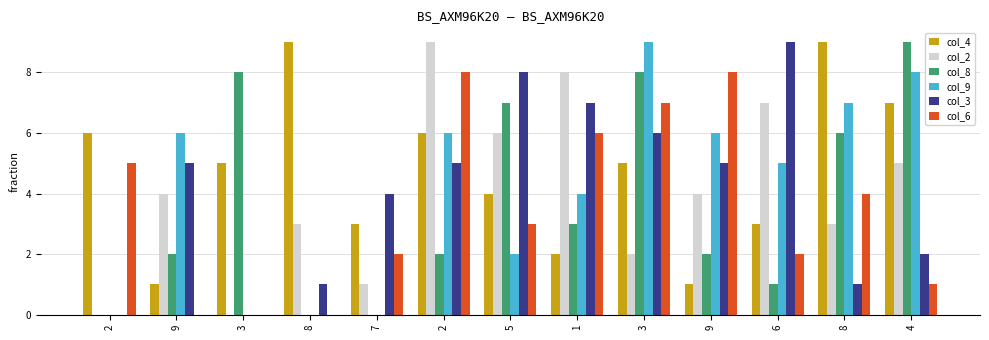

What are all the series names shown in the legend?

col_4, col_2, col_8, col_9, col_3, col_6